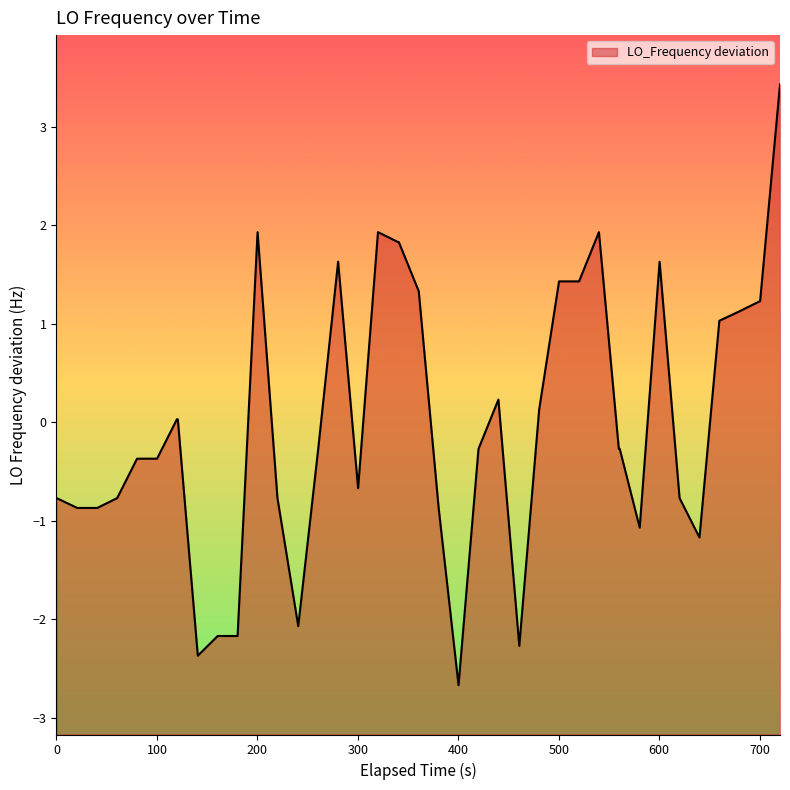

What is the smallest value displayed?

-2.7